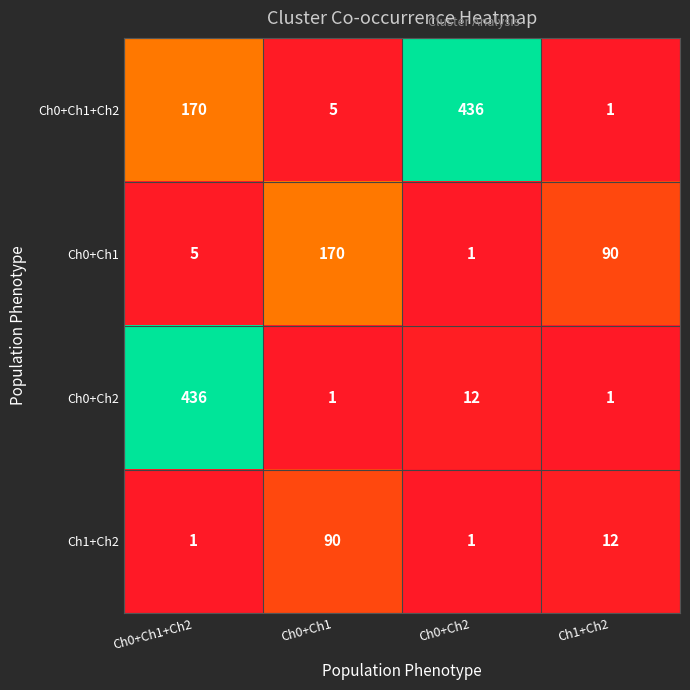

At Ch0+Ch1, list the series in order from smallest to largest.

Ch0+Ch2, Ch0+Ch1+Ch2, Ch1+Ch2, Ch0+Ch1